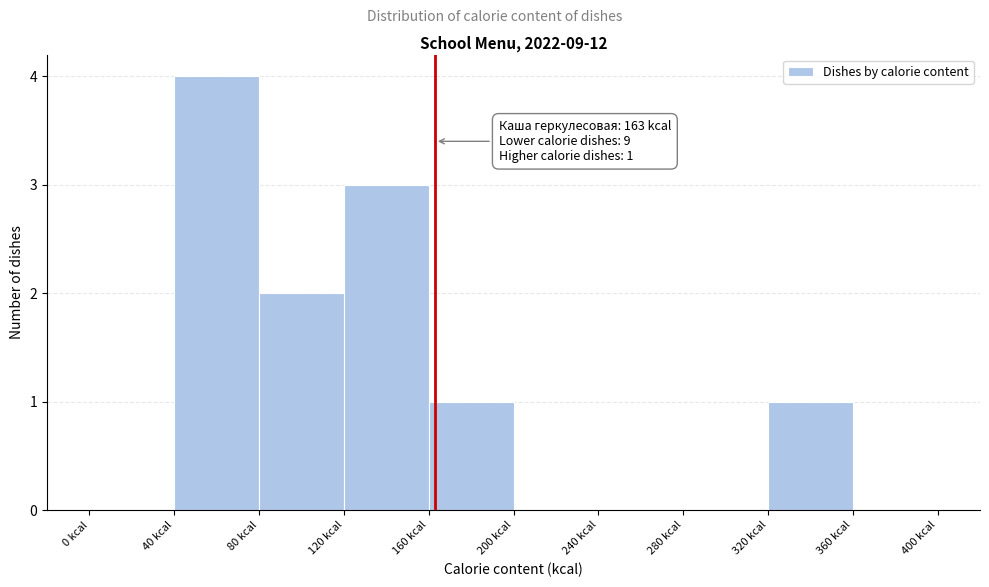

Over which range of the x-axis is the bar tallest?

40 to 80